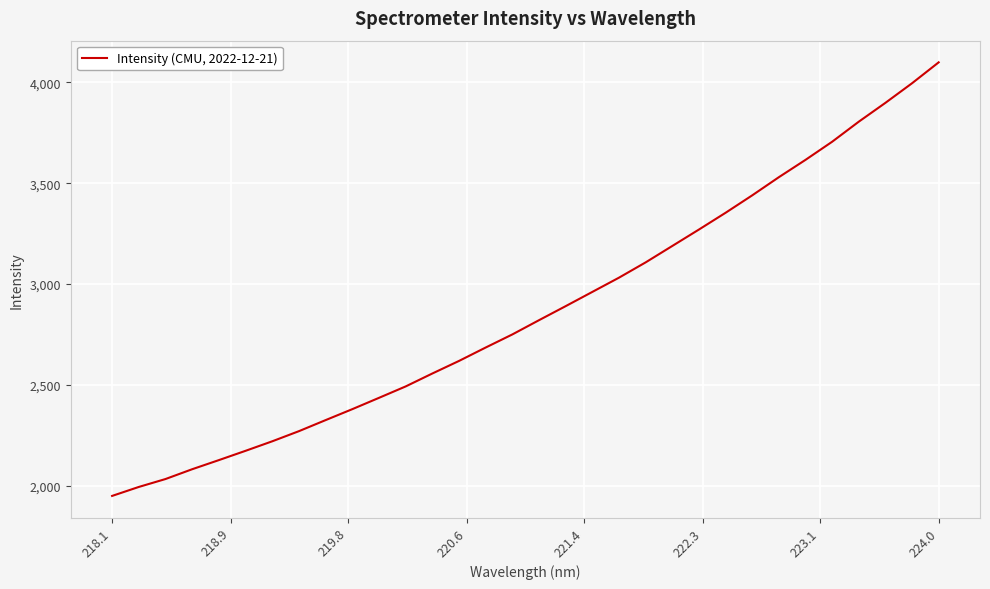

What is the greatest value displayed?

4099.8